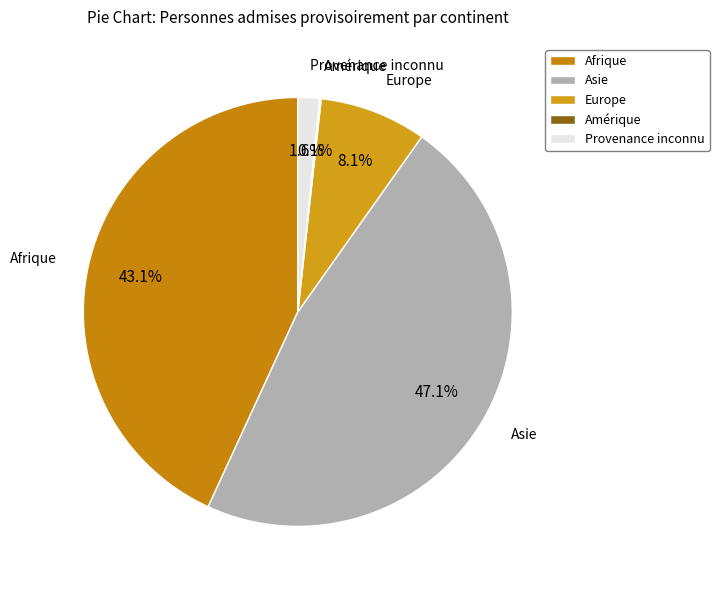

Which category has the biggest portion of the pie?

Asie